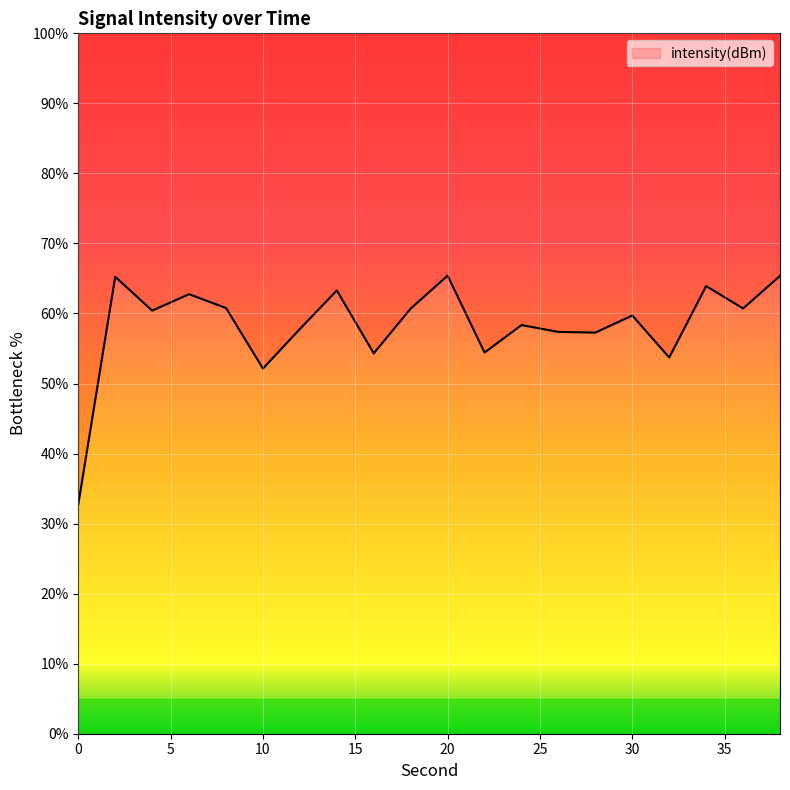

Does the chart display data point markers on the line(s)?

No